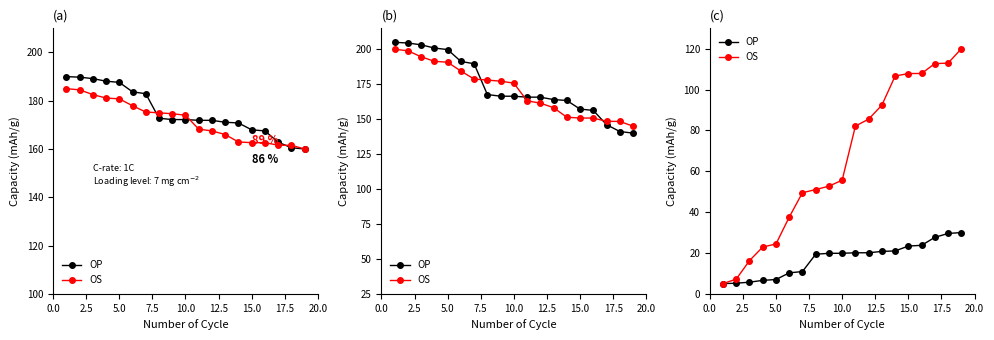

Is it true that OP equals 5.7 at 5.0?

True